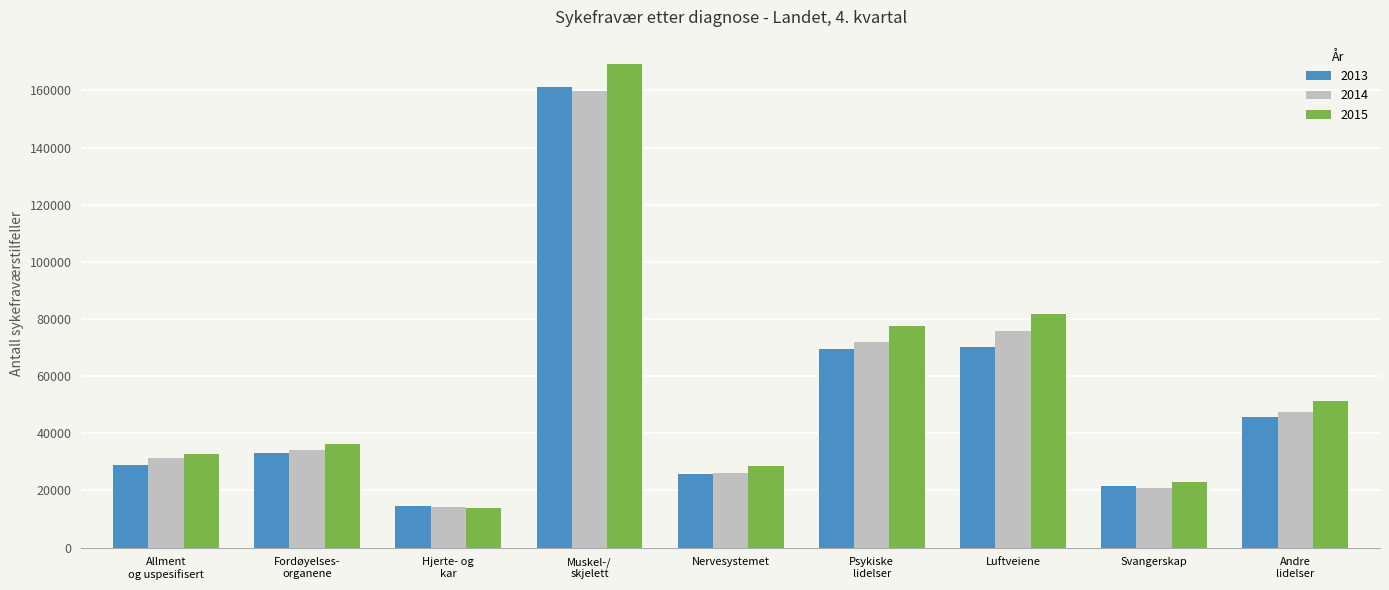

What is the sum of all 2014 values?

481265